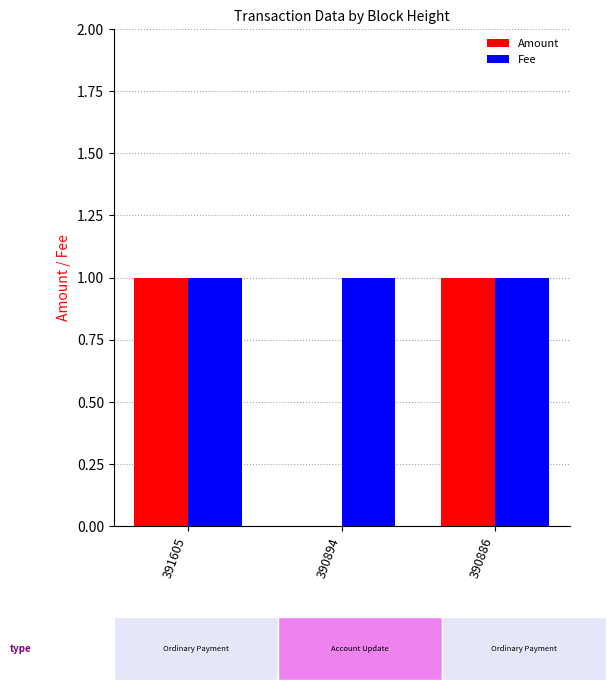

What is the approximate value of Amount at 390886?

1